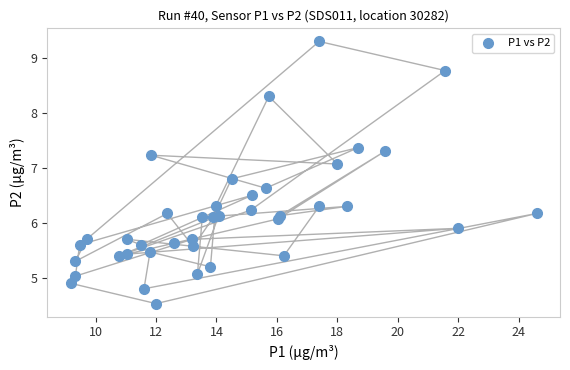

What is the range of Y values (max minus min)?

4.8